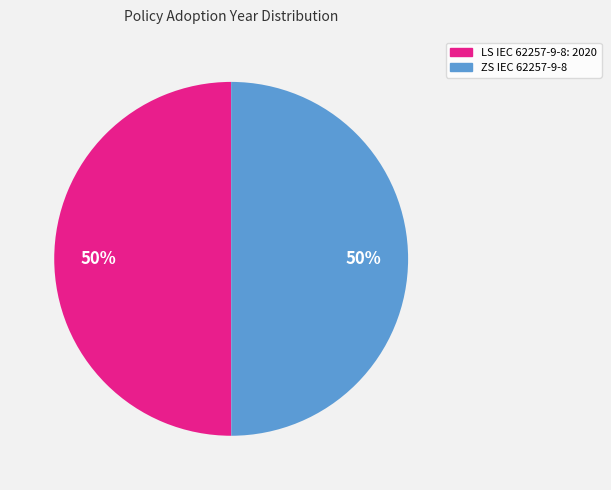

The ZS IEC 62257-9-8 slice represents 50% of the pie. True or false?

True